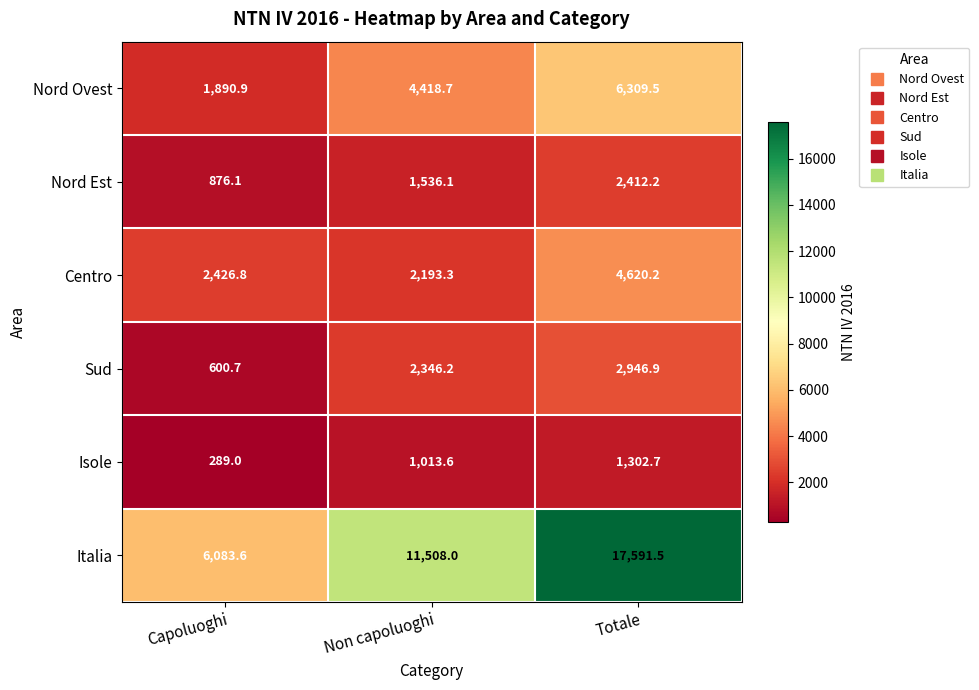

Rank the series by their maximum value, from lowest to highest.

Isole, Nord Est, Sud, Centro, Nord Ovest, Italia